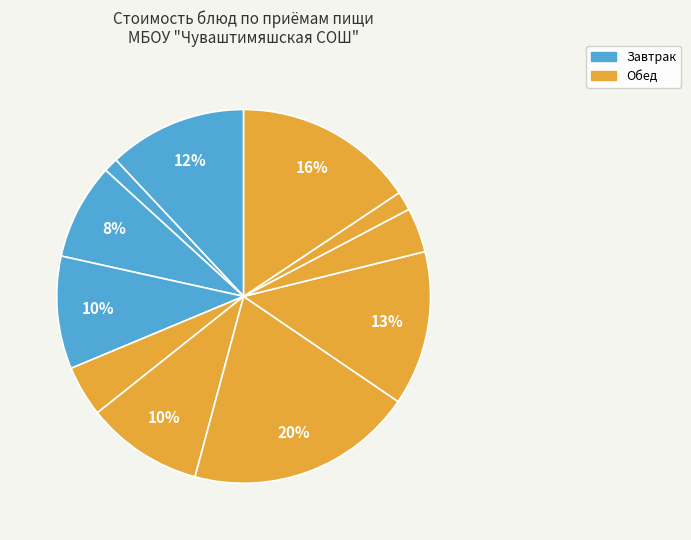

Count the number of slices in the pie.

11